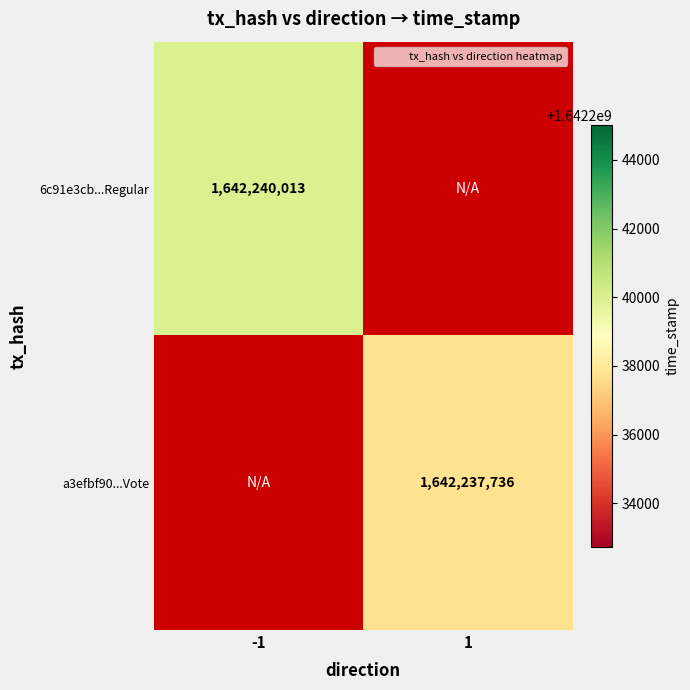

Rank the series at -1 from highest to lowest value.

6c91e3cb...Regular, a3efbf90...Vote